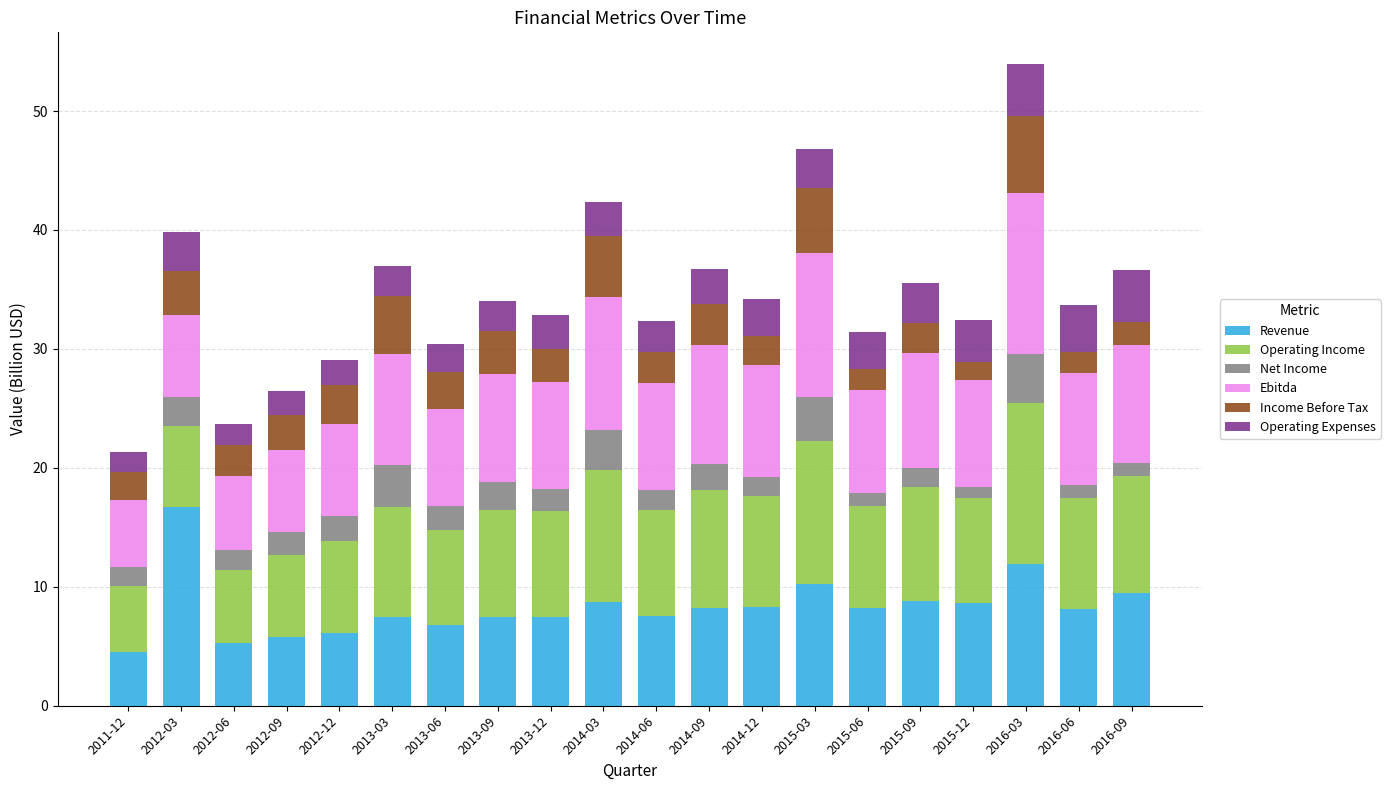

What is the total value across all series at 2012-12?

29.1